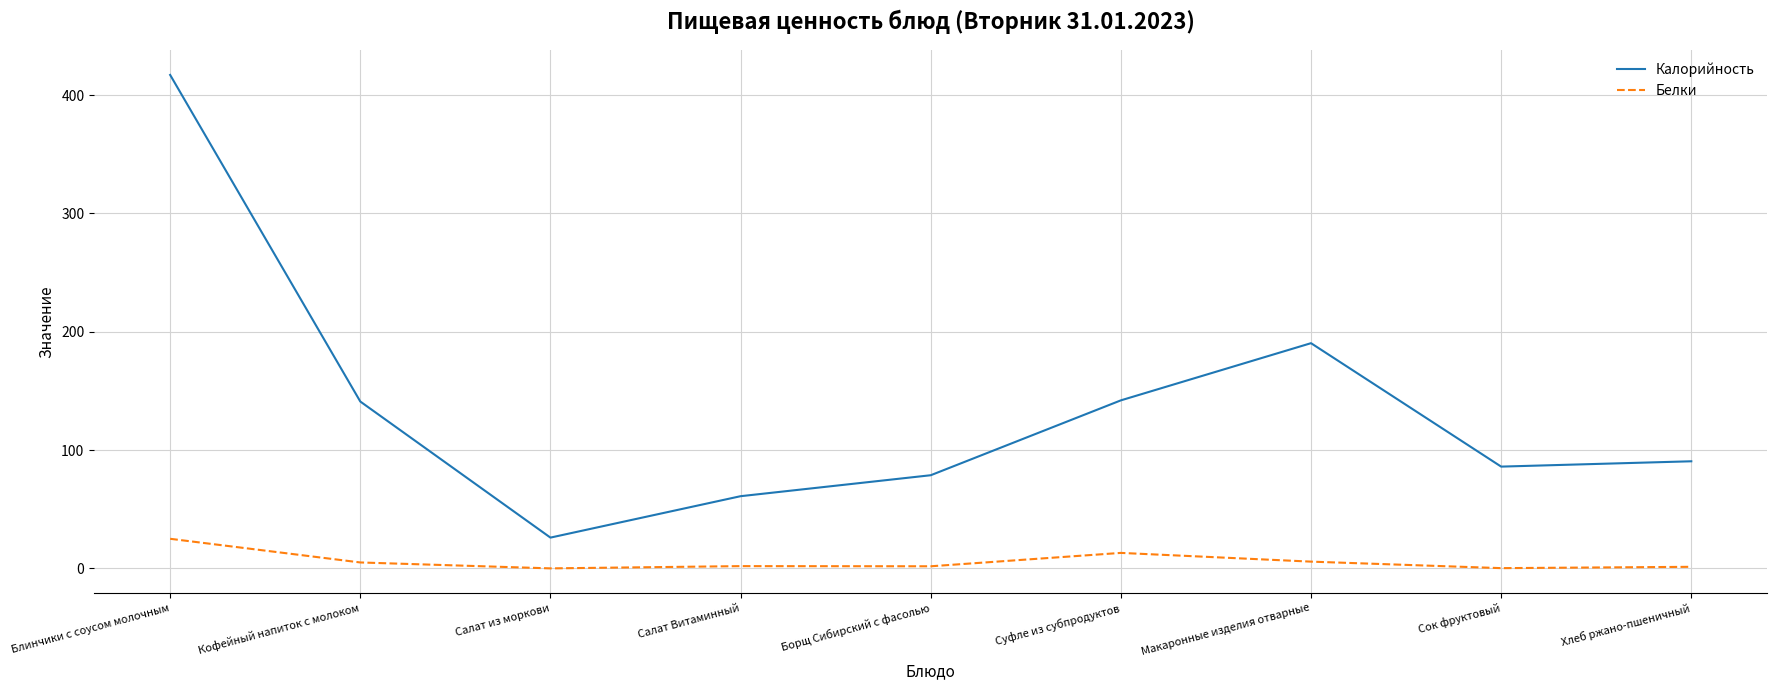

What is the difference between the maximum and minimum values in the Калорийность series?

391.0